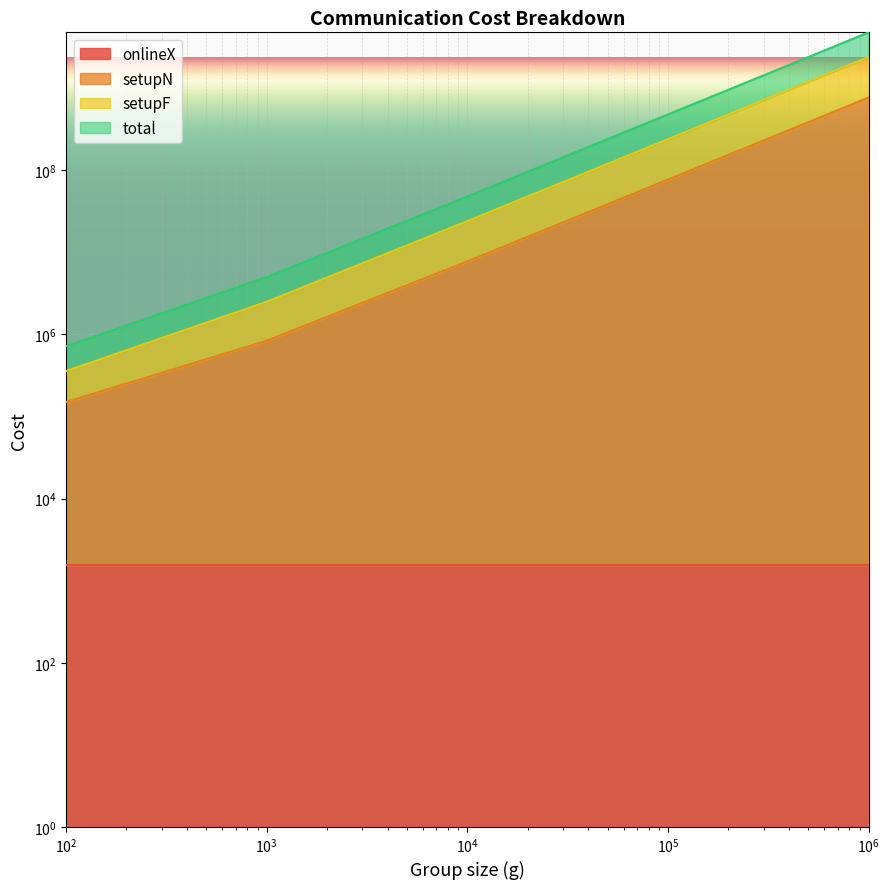

Is it true that total equals 10188419 at 10000?

False